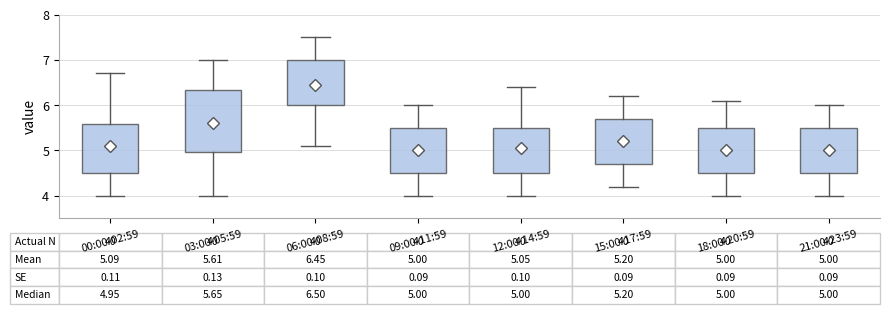

Comparing the boxes themselves (not the whiskers), which one is the tallest?

03:00-05:59